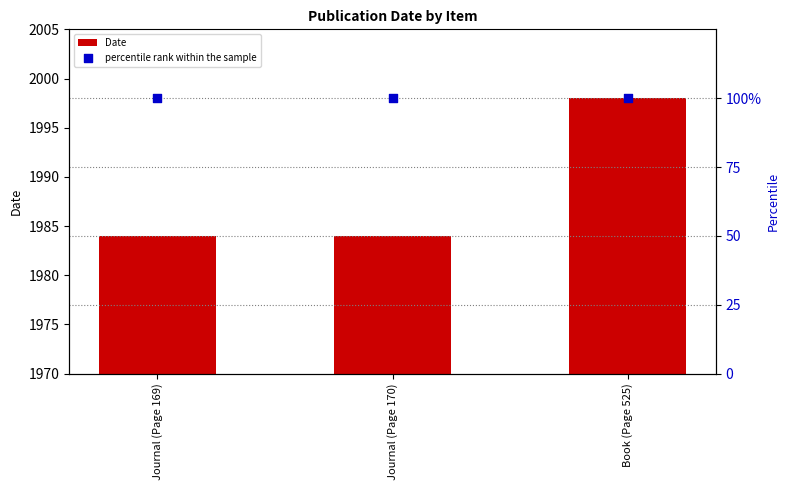

At which category is the sum across all series the highest?

Book (Page 525)